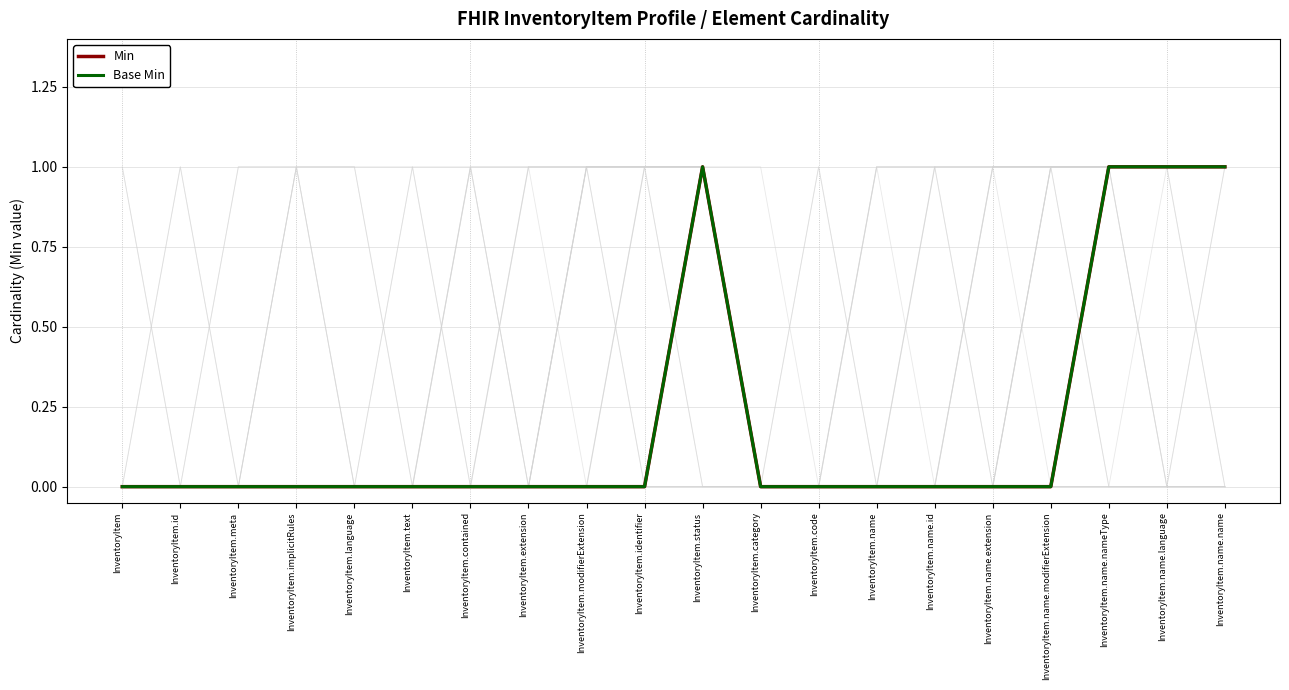

Reading left to right, list all the values displayed in this chart.

Min: InventoryItem=0	InventoryItem.id=0	InventoryItem.meta=0	InventoryItem.implicitRules=0	InventoryItem.language=0	InventoryItem.text=0	InventoryItem.contained=0	InventoryItem.extension=0	InventoryItem.modifierExtension=0	InventoryItem.identifier=0	InventoryItem.status=1	InventoryItem.category=0	InventoryItem.code=0	InventoryItem.name=0	InventoryItem.name.id=0	InventoryItem.name.extension=0	InventoryItem.name.modifierExtension=0	InventoryItem.name.nameType=1	InventoryItem.name.language=1	InventoryItem.name.name=1
Base Min: InventoryItem=0	InventoryItem.id=0	InventoryItem.meta=0	InventoryItem.implicitRules=0	InventoryItem.language=0	InventoryItem.text=0	InventoryItem.contained=0	InventoryItem.extension=0	InventoryItem.modifierExtension=0	InventoryItem.identifier=0	InventoryItem.status=1	InventoryItem.category=0	InventoryItem.code=0	InventoryItem.name=0	InventoryItem.name.id=0	InventoryItem.name.extension=0	InventoryItem.name.modifierExtension=0	InventoryItem.name.nameType=1	InventoryItem.name.language=1	InventoryItem.name.name=1